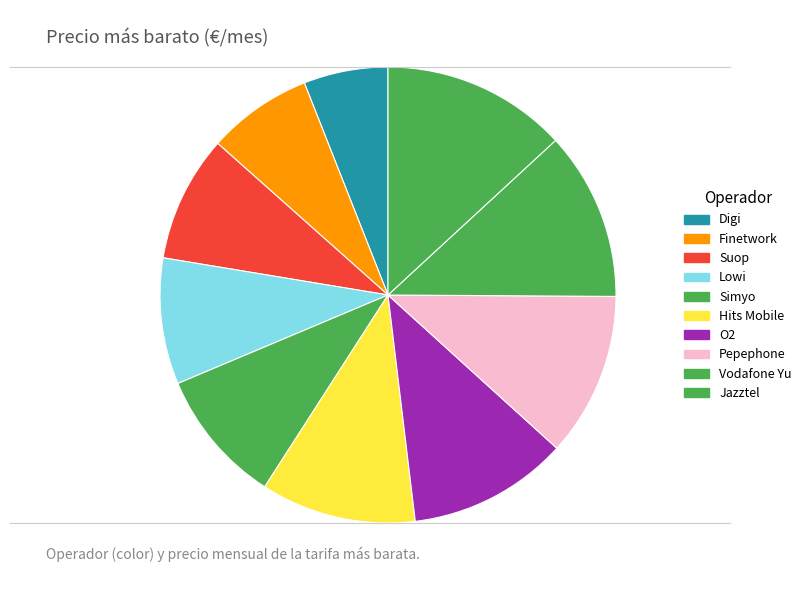

Which category has the biggest portion of the pie?

Jazztel